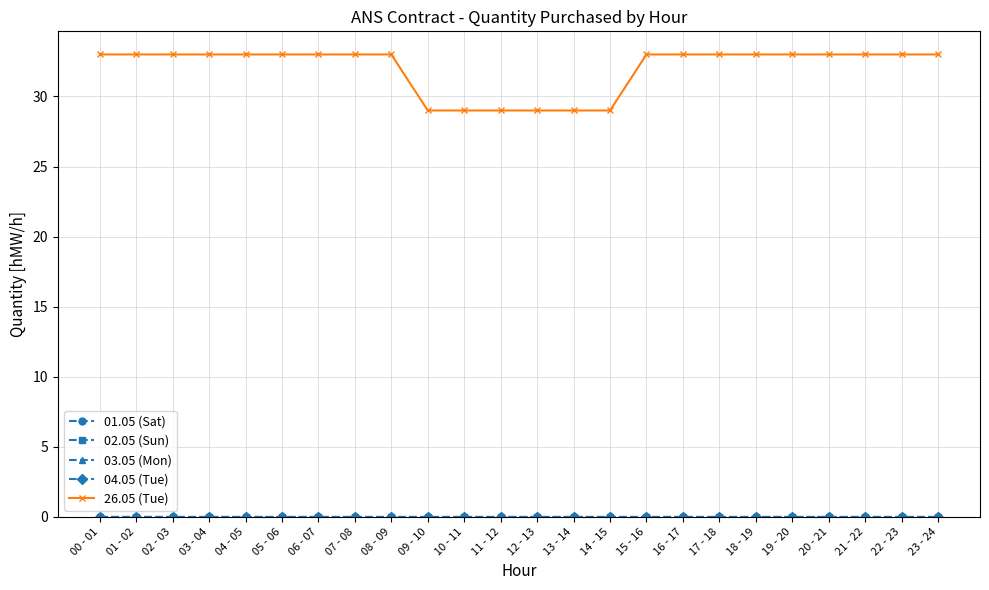

Does the chart have visible grid lines?

Yes